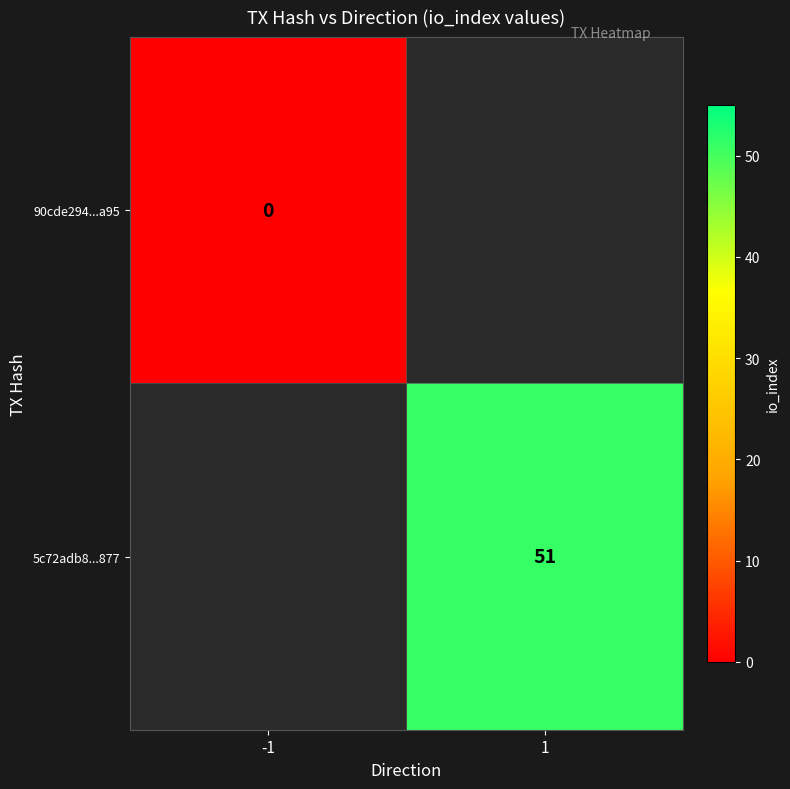

True or false: 5c72adb8...877 has a value of 51 at 1.

True